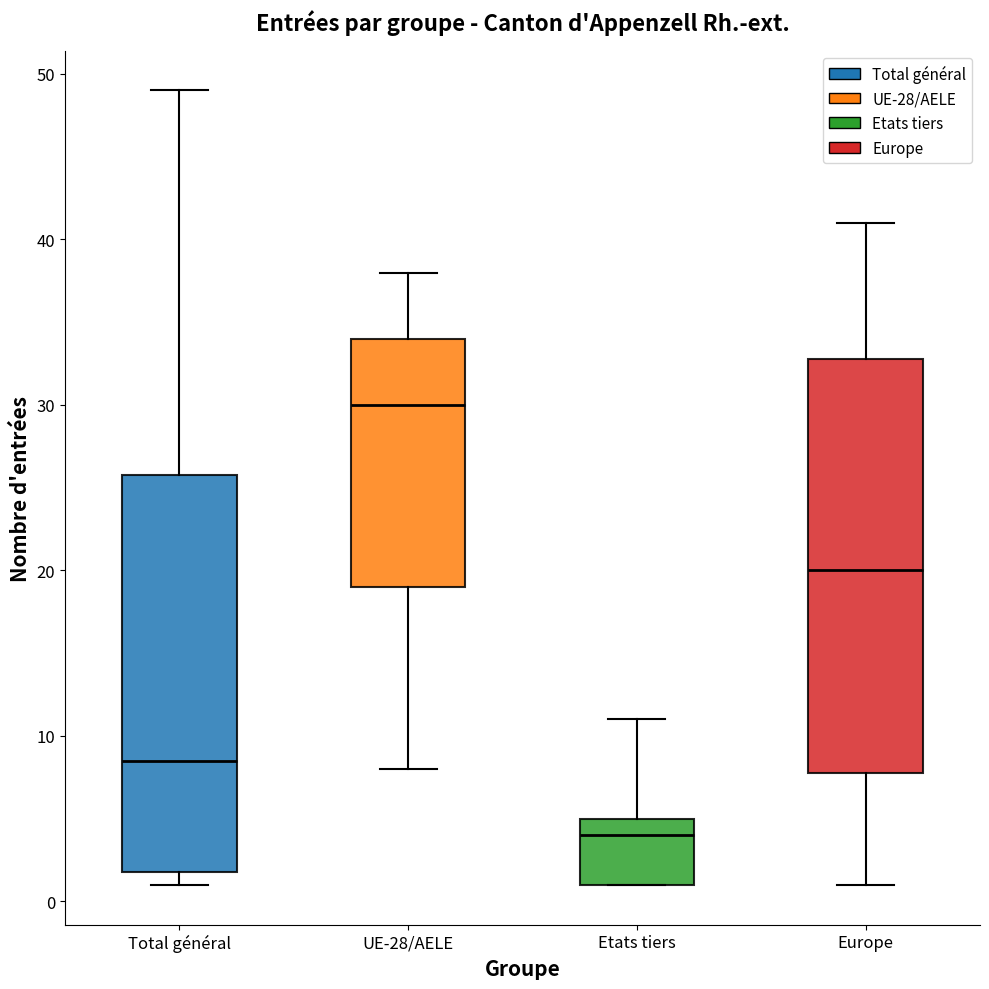

Which box is the tallest, from its lower edge to its upper edge?

Europe